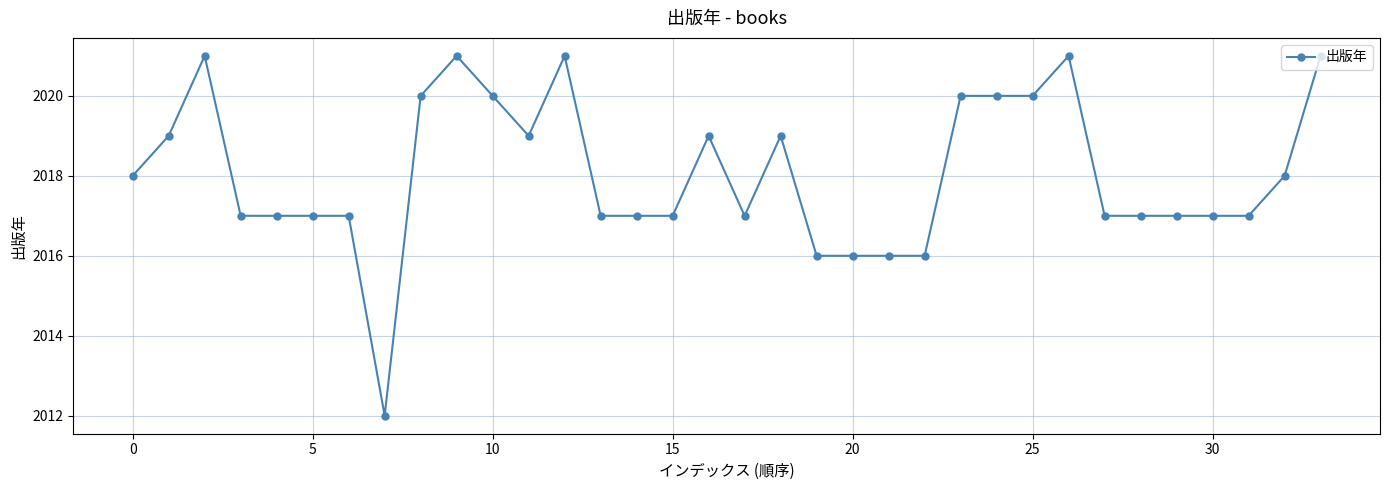

What is the smallest value displayed?

2012